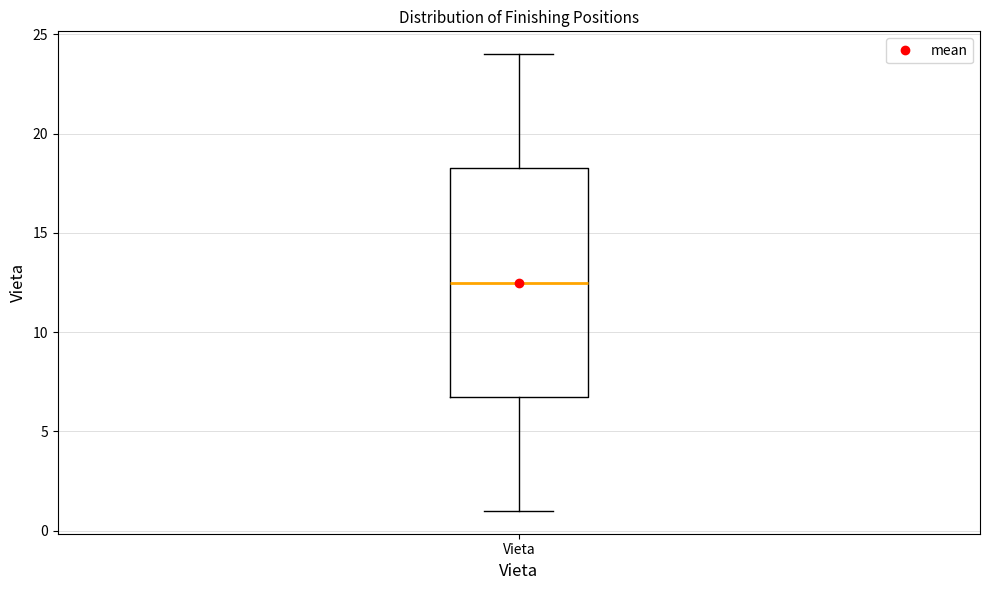

Where does the median line of the box for Vieta sit on the y-axis? The values are not printed on the chart, so give them approximately, as read against the axis.

12.5